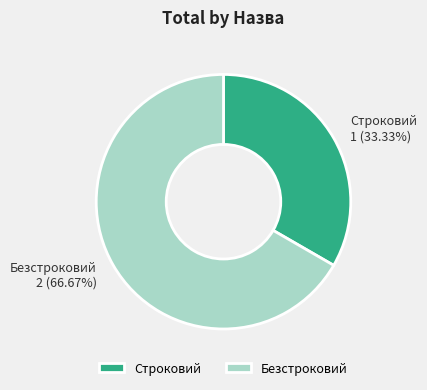

What is the smallest slice in the pie chart?

Строковий